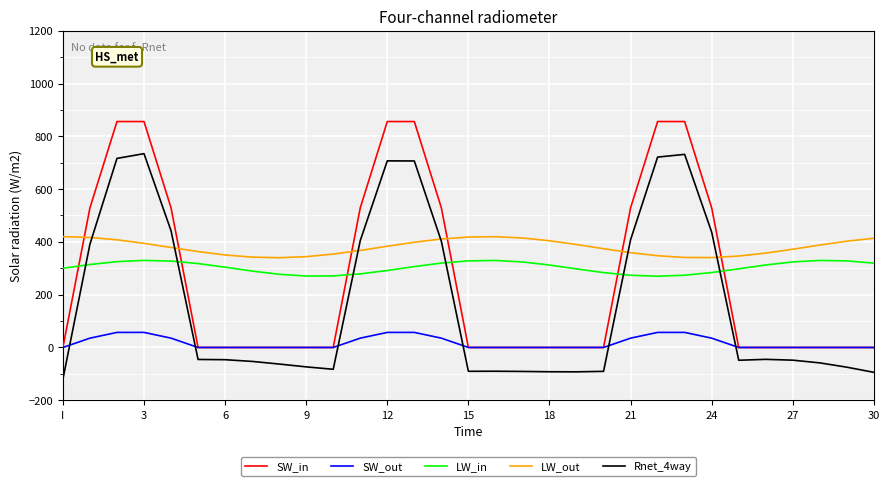

What is the lowest value of the LW_in series?

270.0